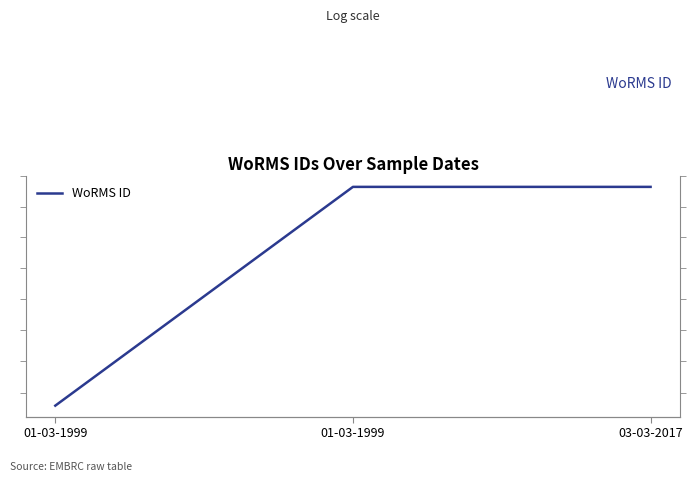

What is the value of the 2nd point from the left?

156598